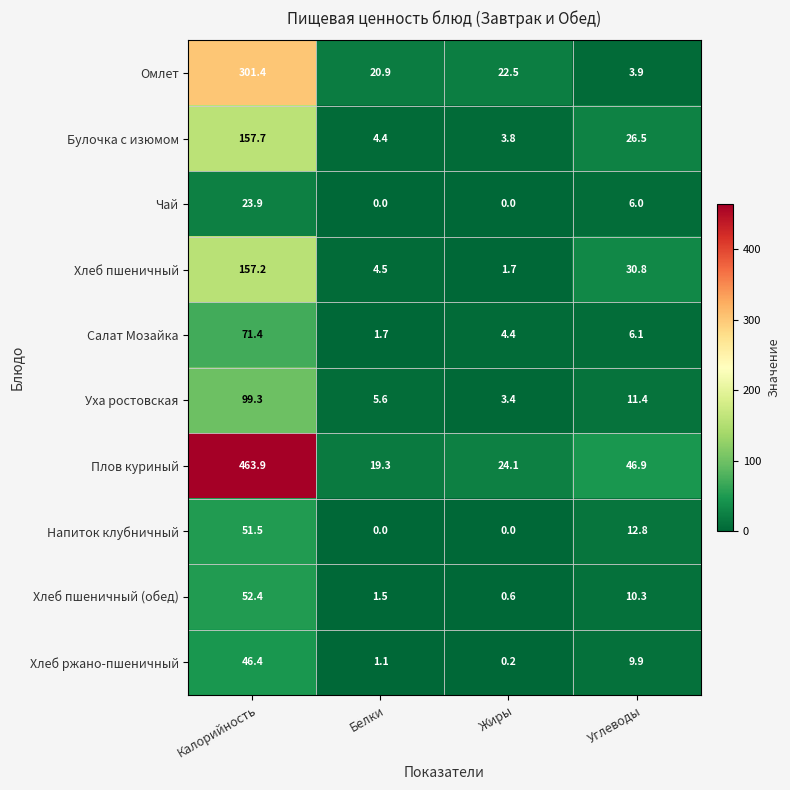

How many data points in Уха ростовская are above 11?

2